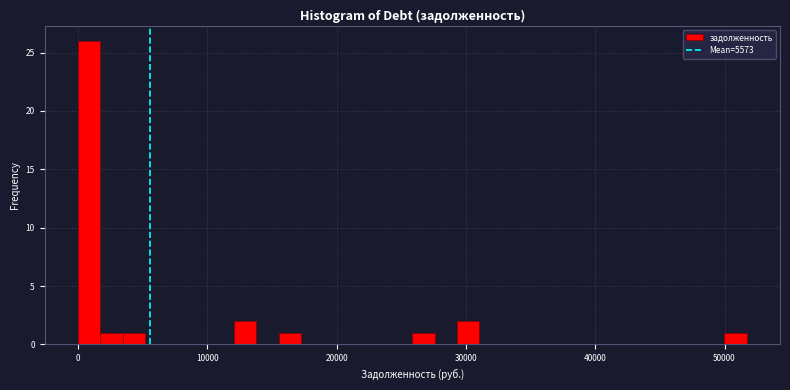

Read against the x-axis, roughly where is the centre of the tallest bar?

1000